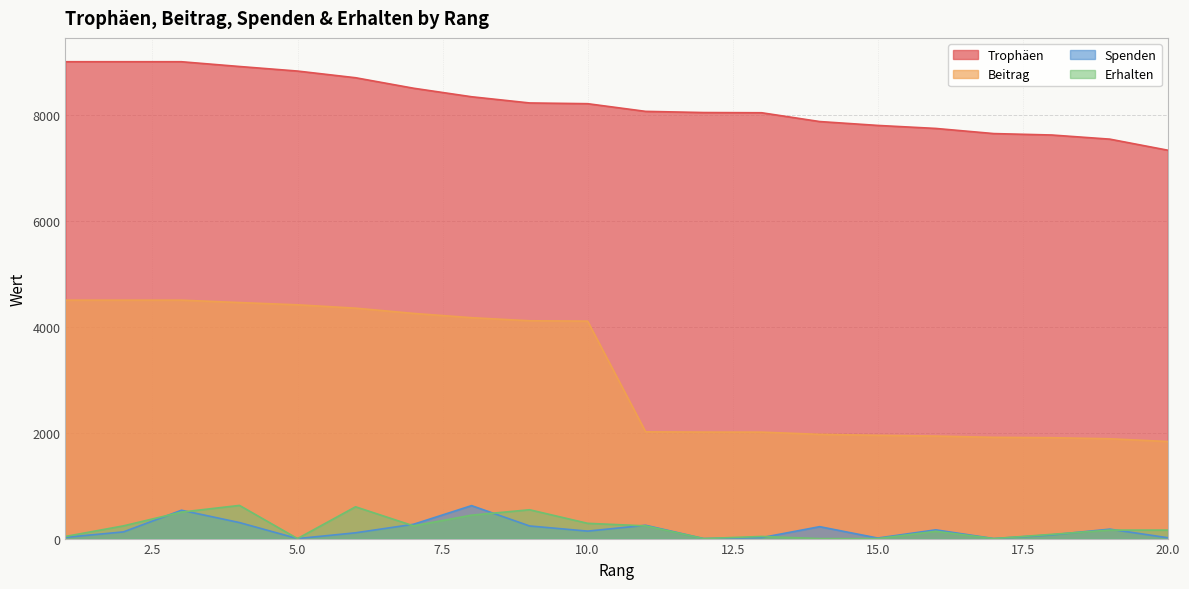

Where is the first local minimum for Spenden?

5.0